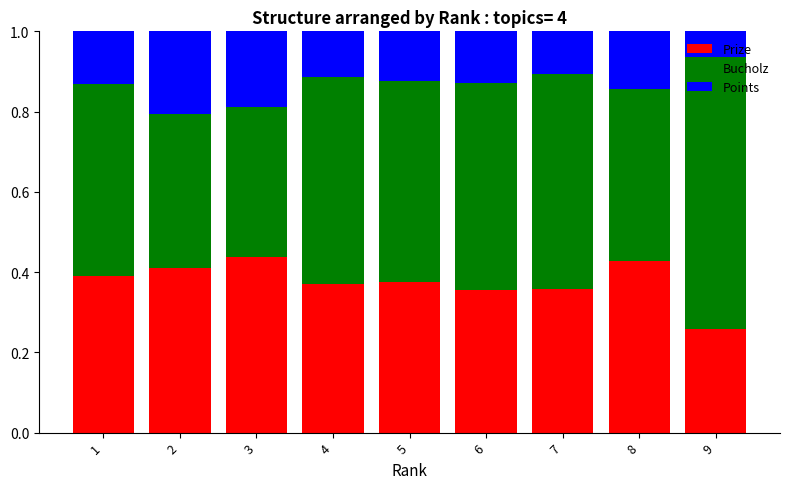

What is the total value across all series at 4?

1.0